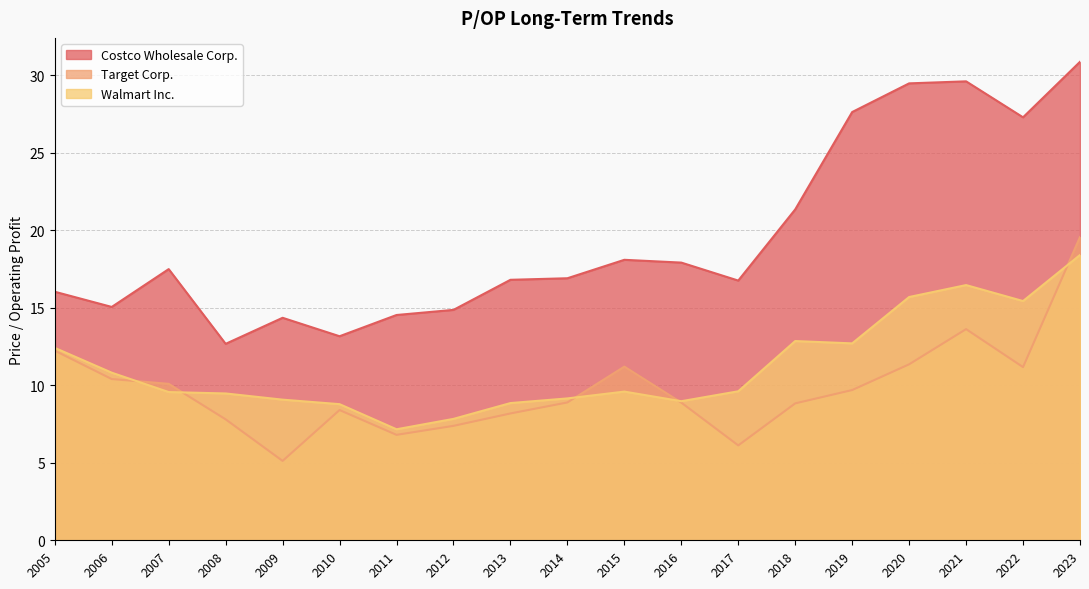

True or false: Target Corp. and Costco Wholesale Corp. intersect in this chart.

False